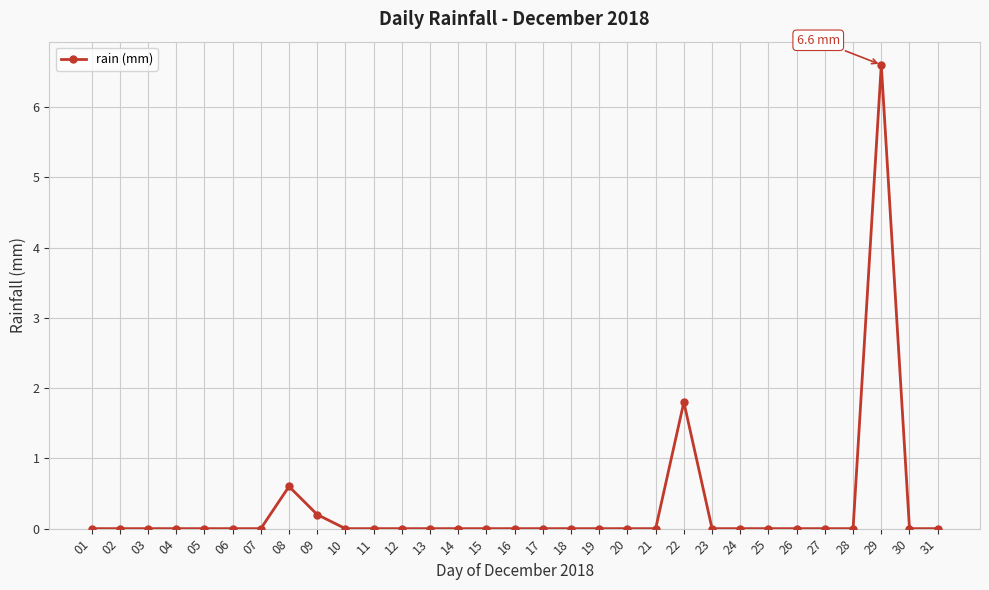

Where is the data nearest to the value 3?

22